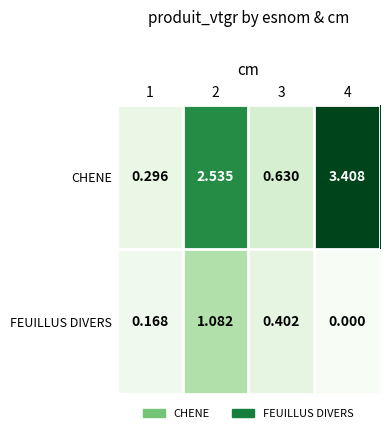

Rank the series at 1 from lowest to highest value.

FEUILLUS DIVERS, CHENE